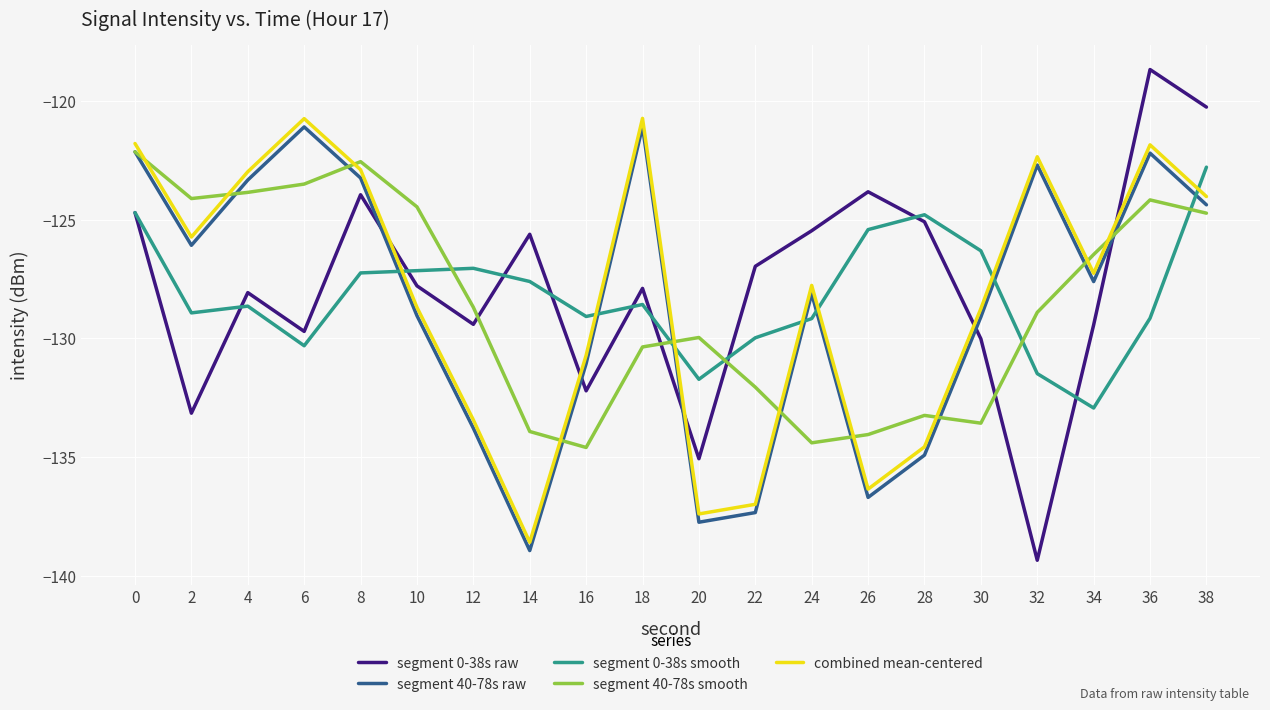

What is the maximum value shown in the chart?

-118.7